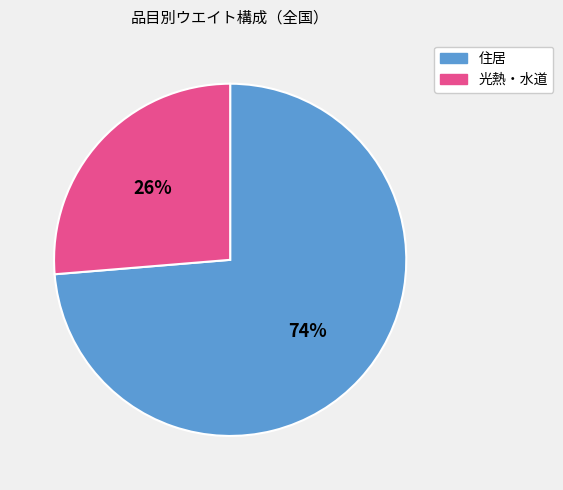

Is there a majority slice in this chart?

Yes